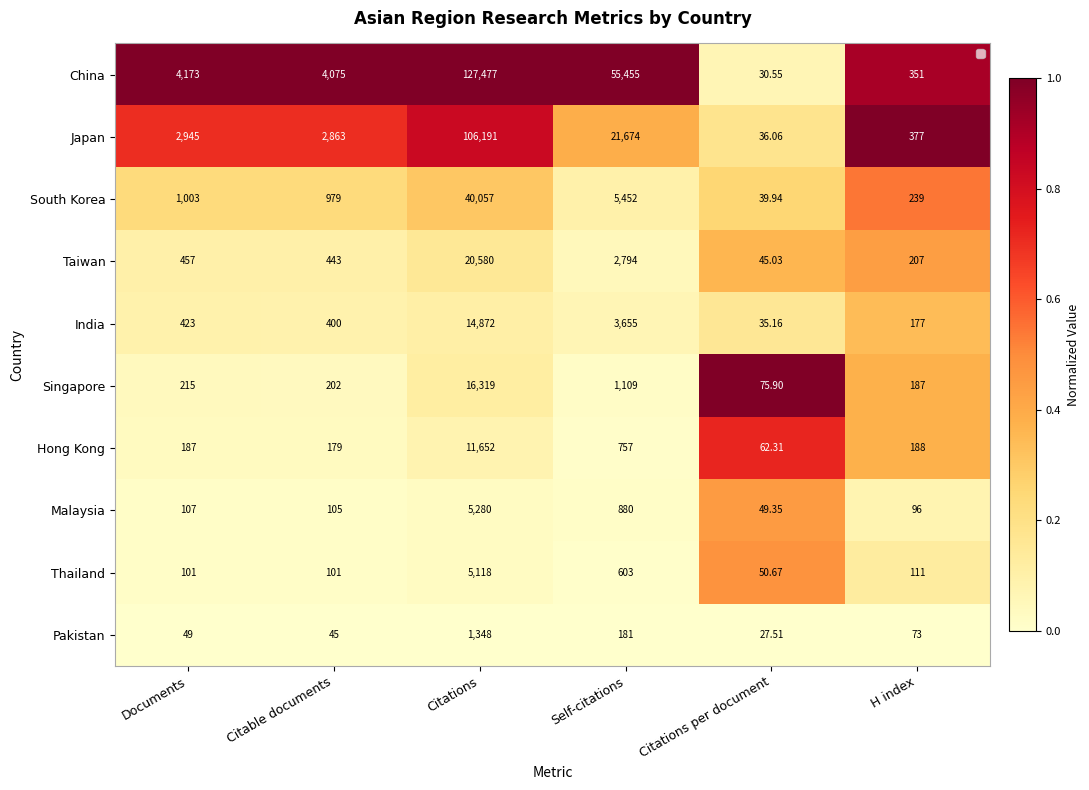

At which category is the sum across all series the highest?

H index